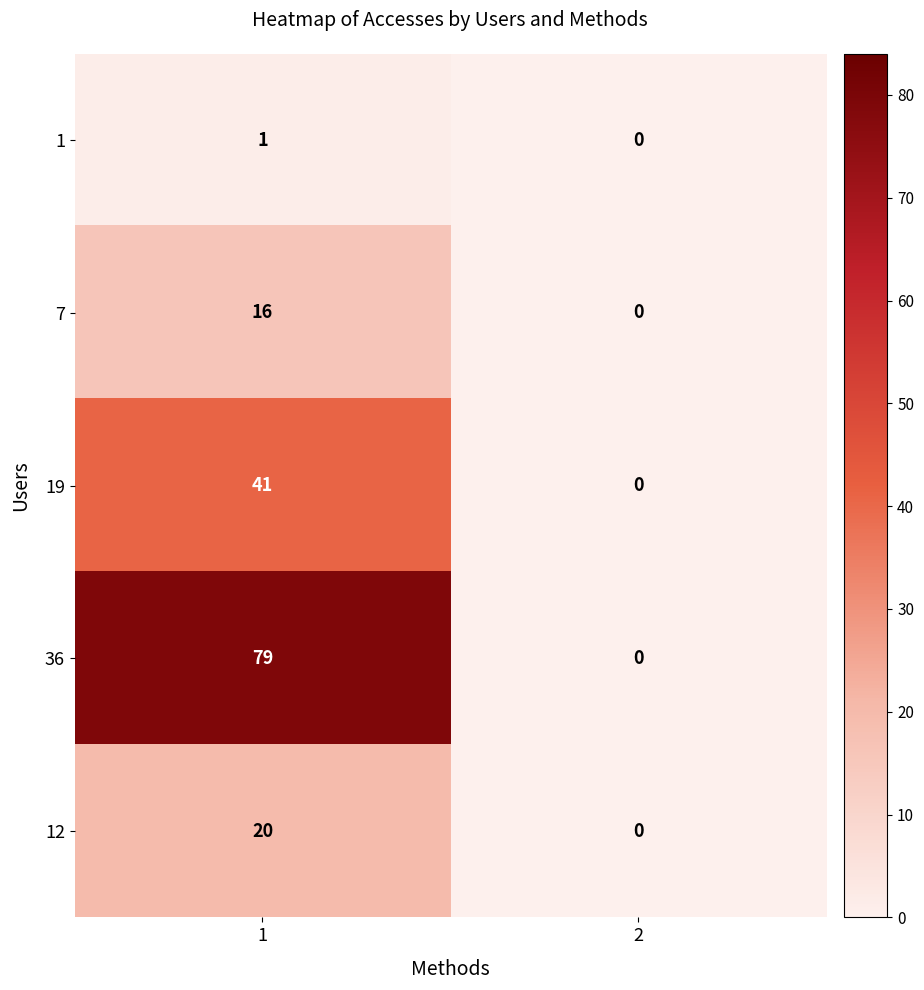

What is the sum of all 36 values?

79